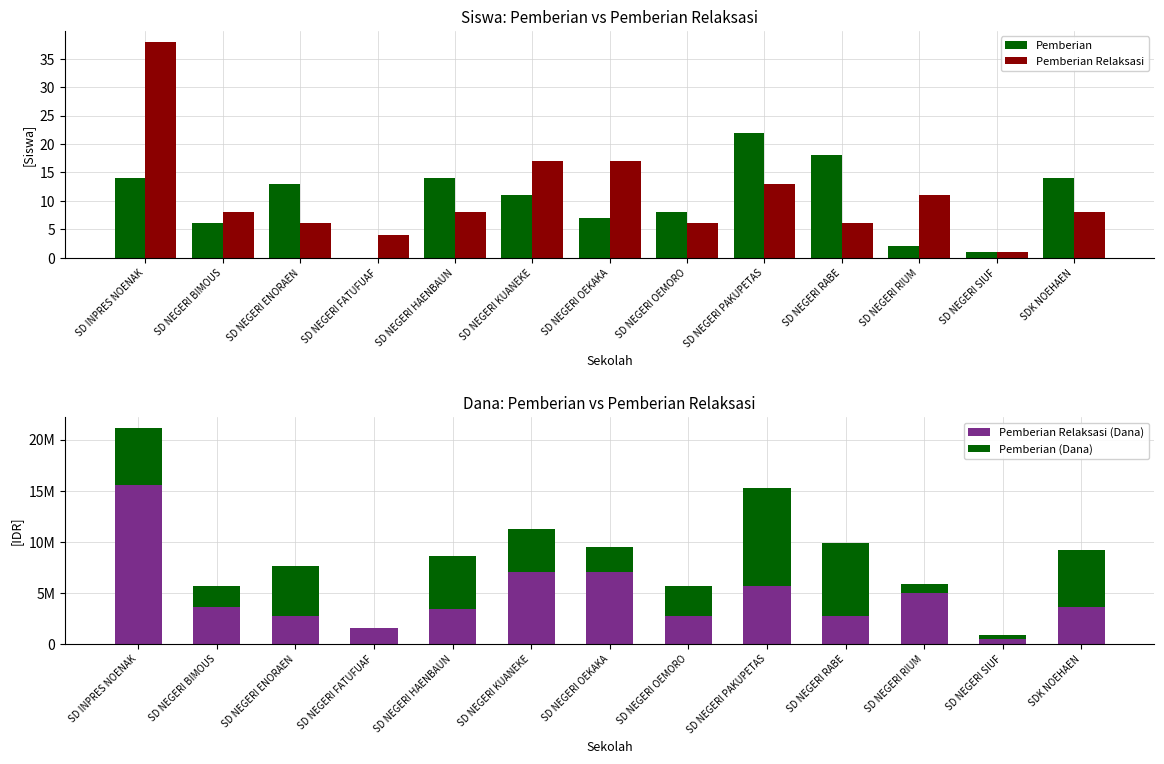

Reading left to right, what are all the values shown in this chart?

Pemberian: 14	6	13	0	14	11	7	8	22	18	2	1	14
Pemberian Relaksasi: 38	8	6	4	8	17	17	6	13	6	11	1	8
Pemberian Relaksasi (Dana): 15525000	3600000	2700000	1575000	3375000	6975000	6975000	2700000	5625000	2700000	4950000	450000	3600000
Pemberian (Dana): 5625000	2025000	4950000	0	5175000	4275000	2475000	2925000	9675000	7200000	900000	450000	5625000